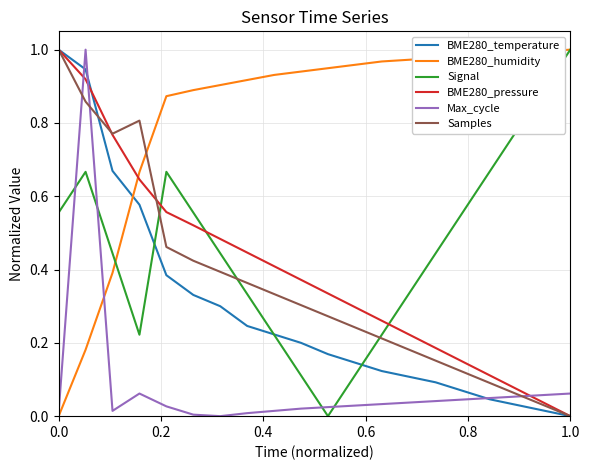

How many times do BME280_pressure and Signal cross each other?

3